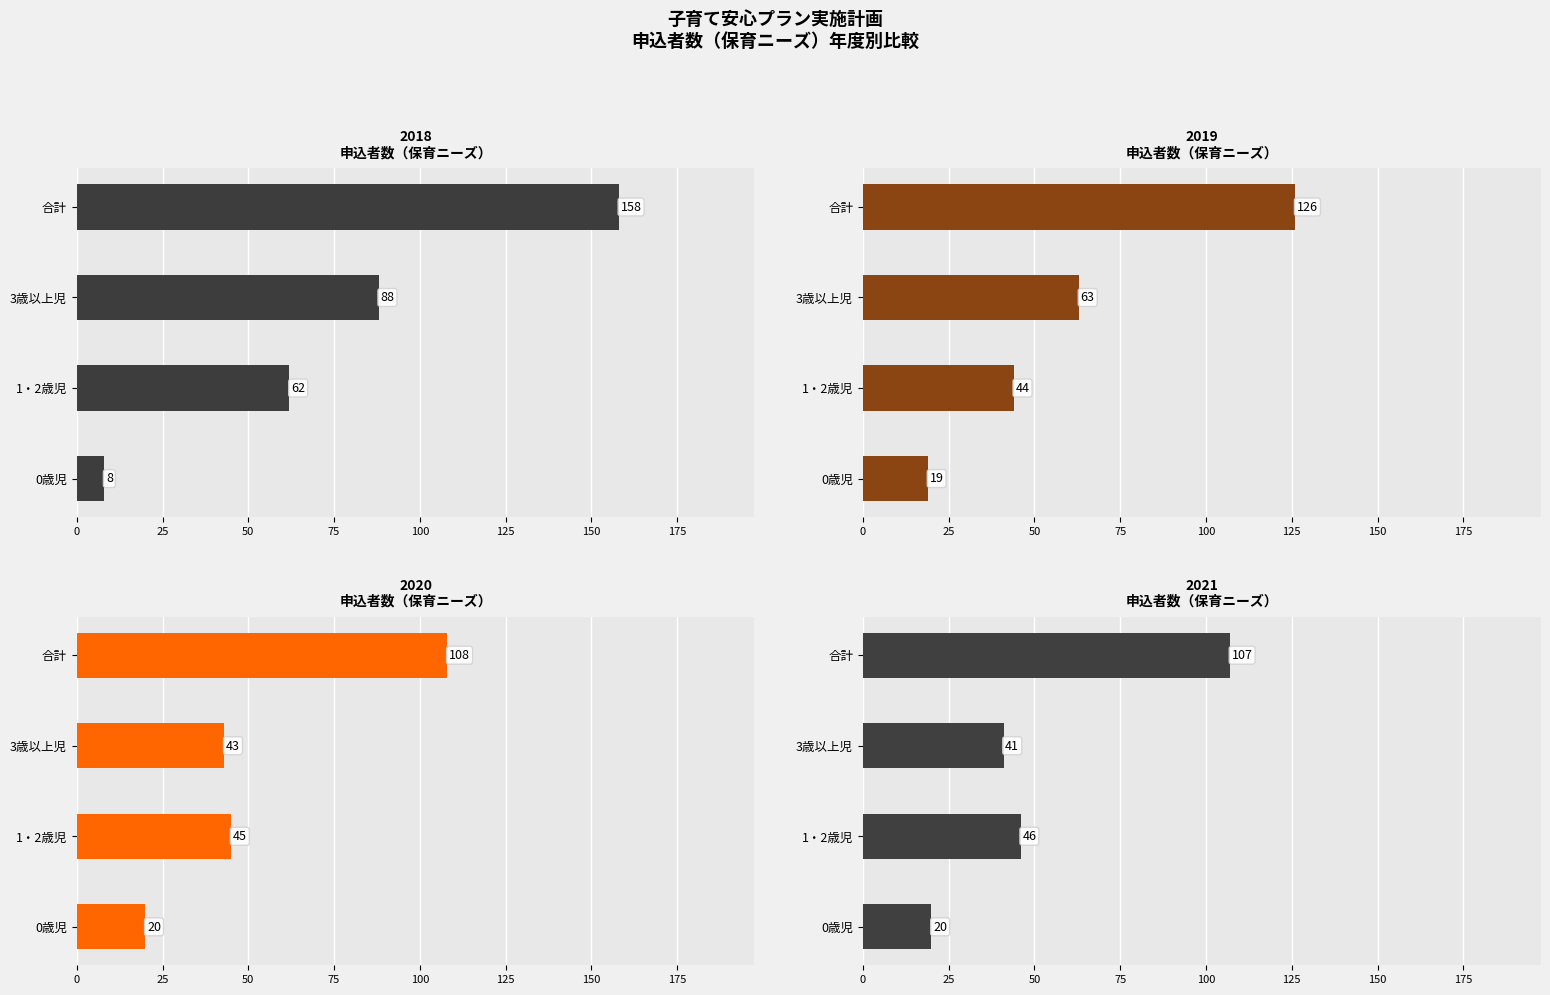

Which series has the widest spread of values?

実績(2018)